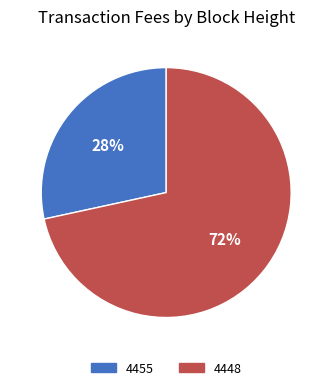

How many segments does this pie chart have?

2